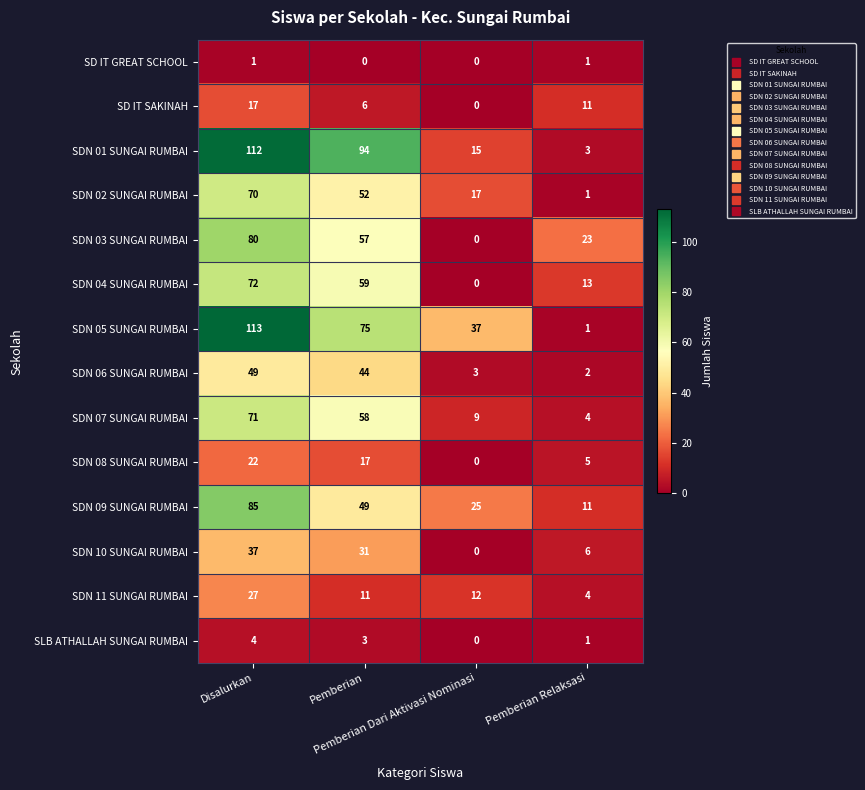

Which series has the largest range (max minus min)?

SDN 05 SUNGAI RUMBAI